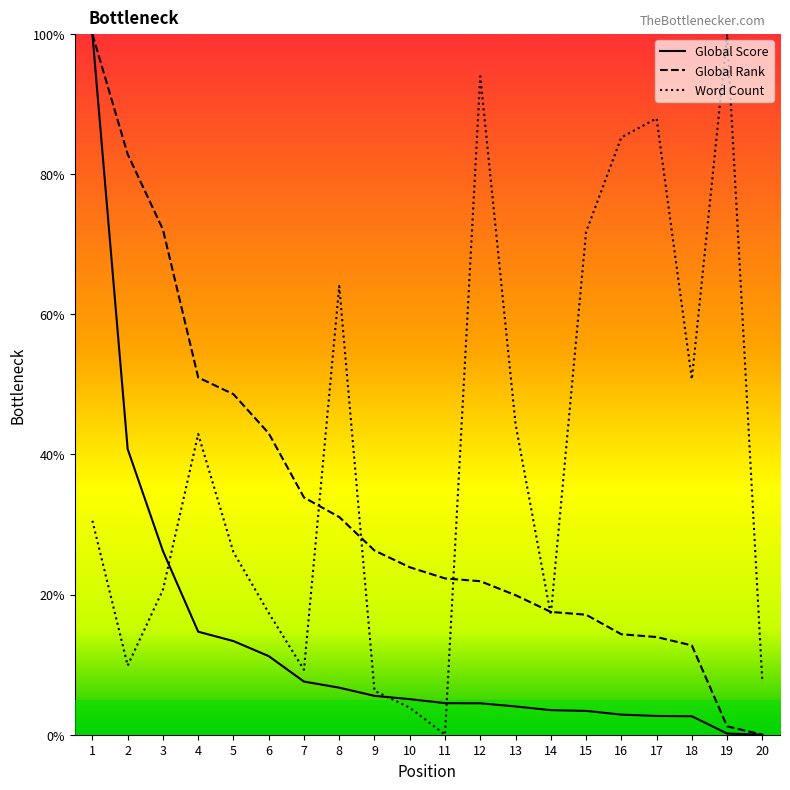

Which series has the largest total across all categories?

Word Count